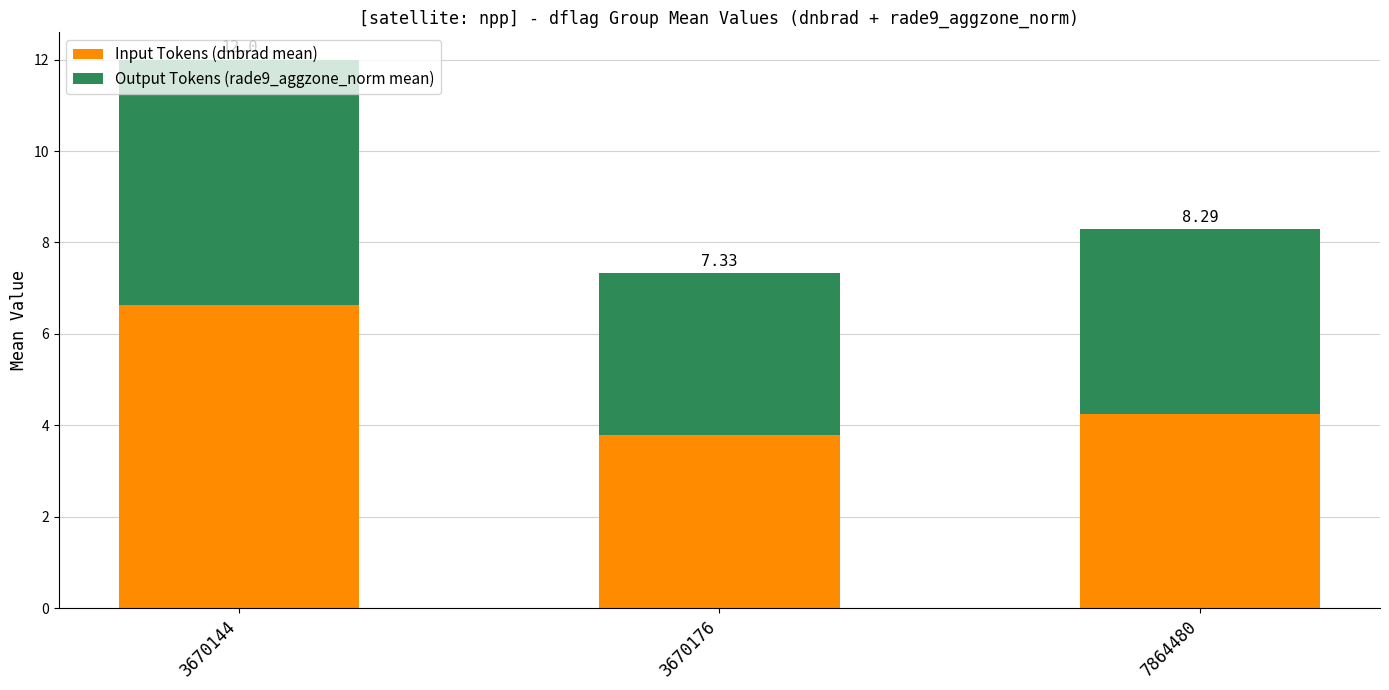

What is the sum of the Output Tokens (rade9_aggzone_norm mean) values at 3670144 and 7864480?

9.4